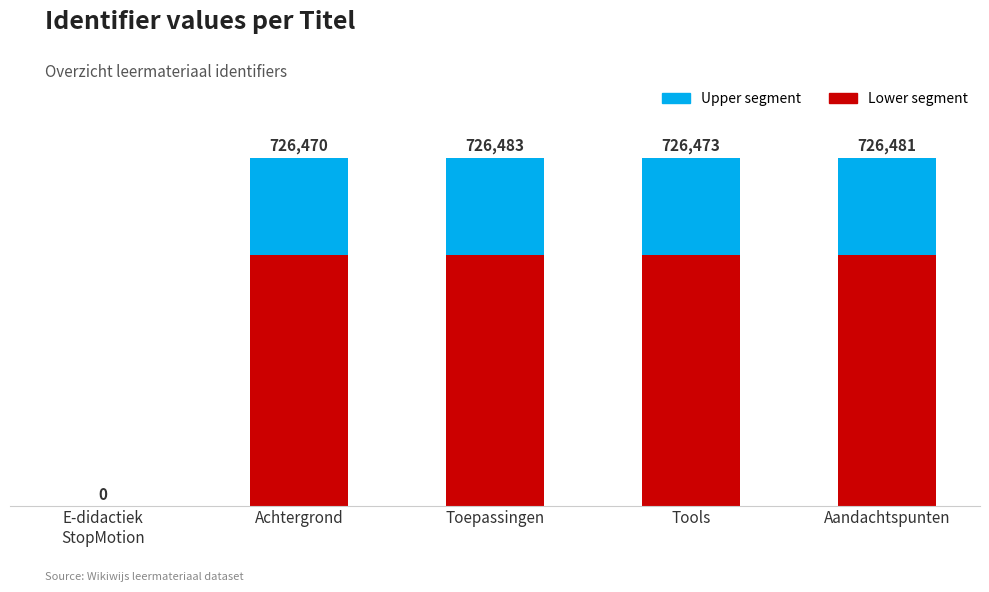

Are the bars grouped side by side (vs. stacked)?

No